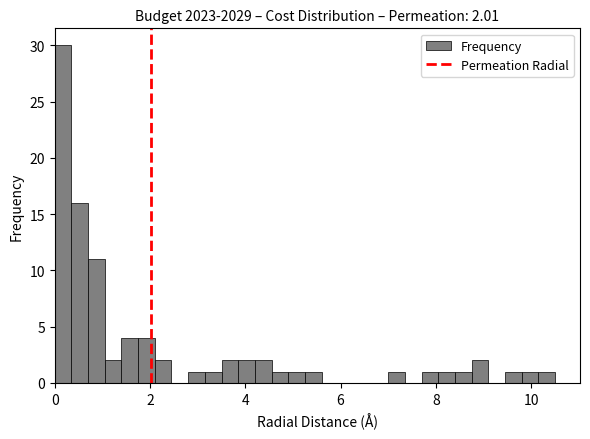

Read against the x-axis, roughly where is the centre of the tallest bar?

0.2